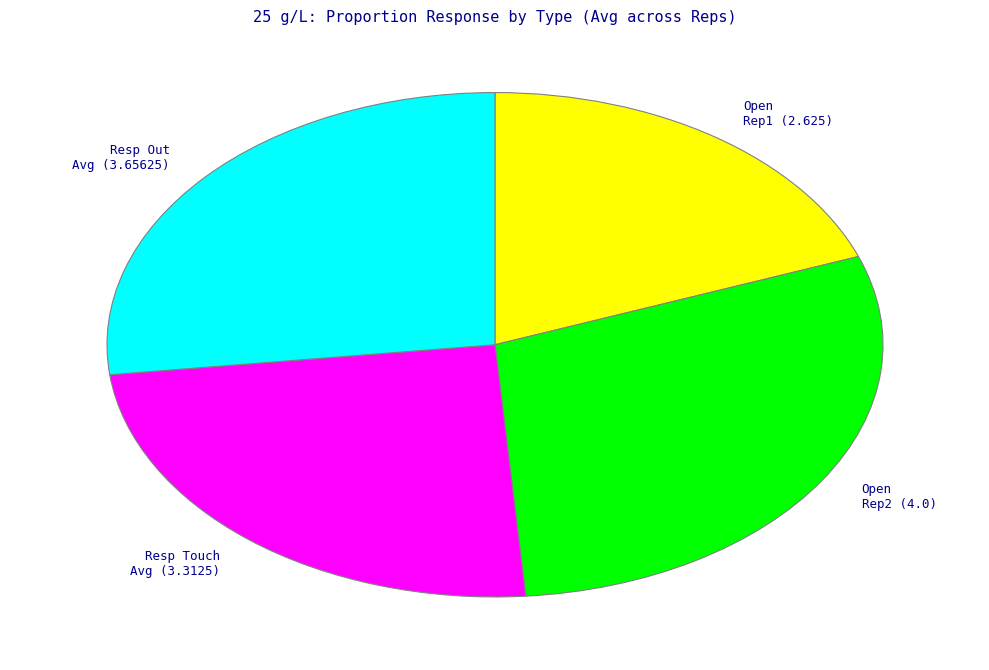

Do Open Rep2 (4.0) and Open Rep1 (2.625) together represent more than half of the pie?

No